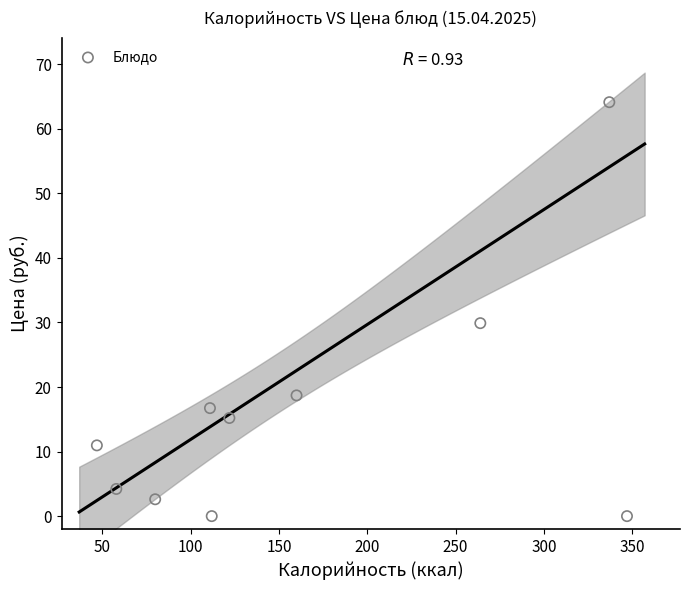

What is the average X value?

163.8